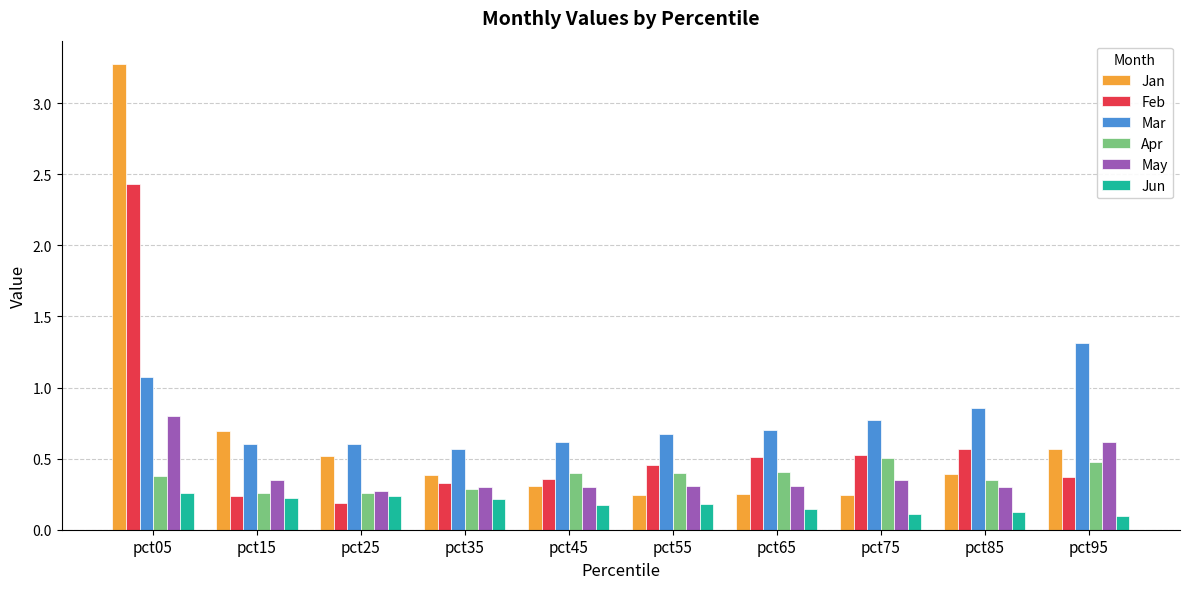

What is the difference between the maximum and minimum values in the Jan series?

3.0